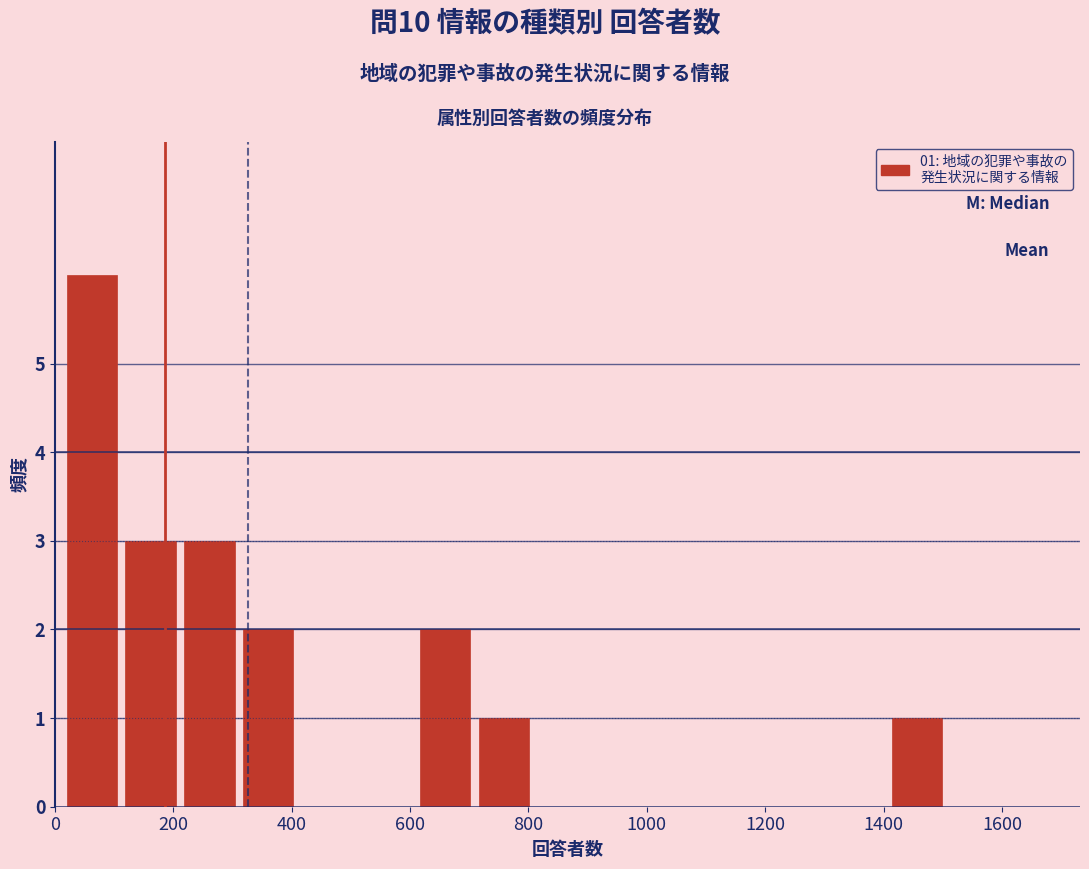

Over which range of the x-axis is the bar tallest?

20 to 120